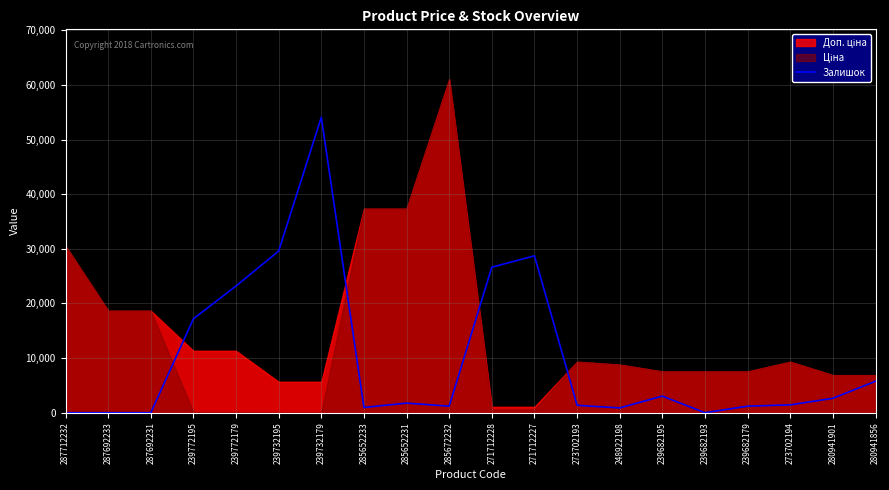

What is the difference between the second highest and second lowest values?

29600